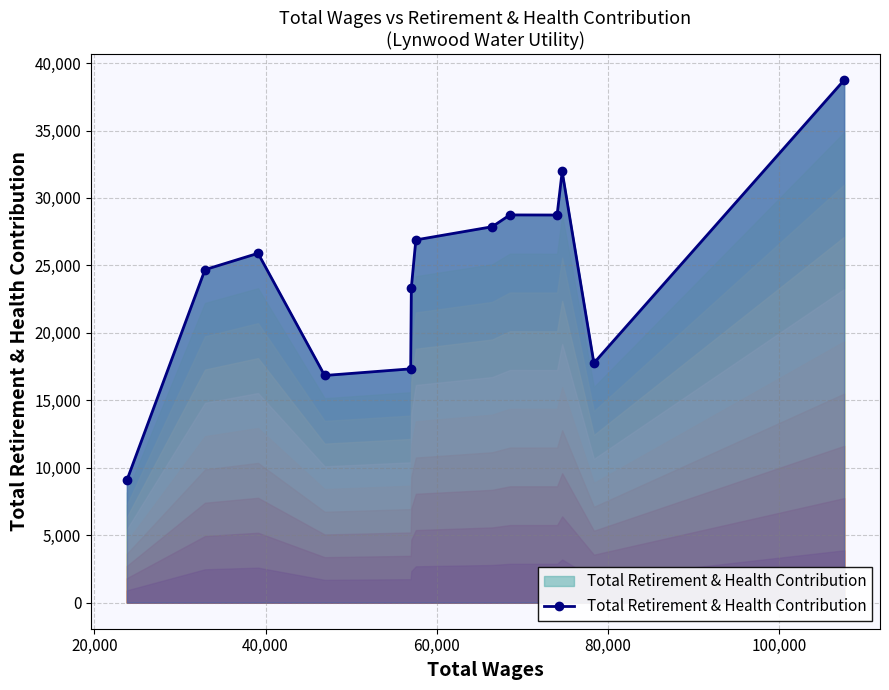

What is the difference between the second highest and minimum values?

22889